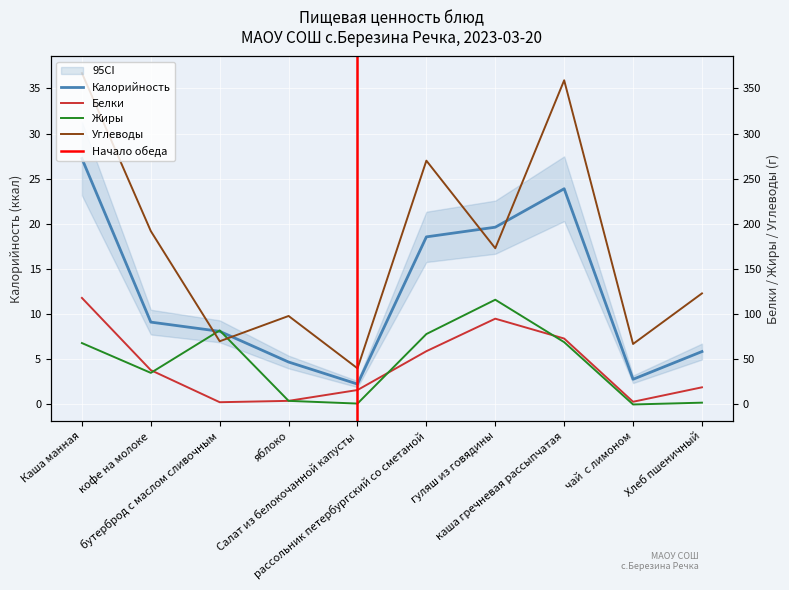

What position from the right is каша гречневая рассыпчатая?

3